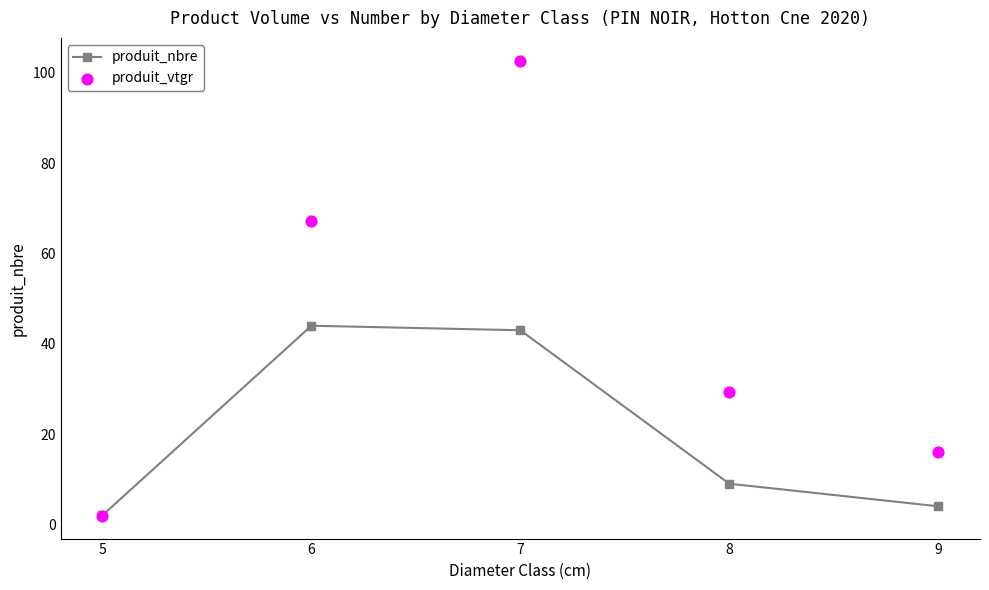

At how many categories does at least one series exceed 4?

4